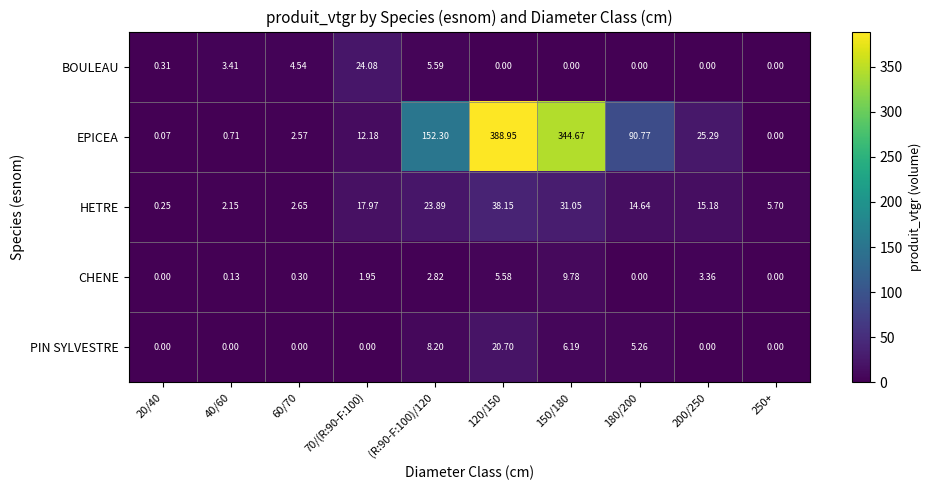

Which series has the largest range (max minus min)?

EPICEA